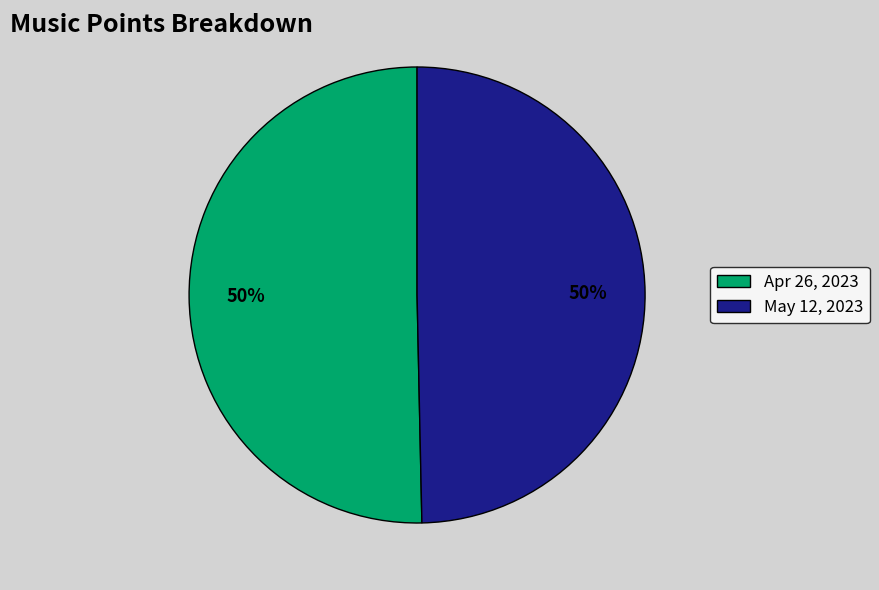

Combined, do Apr 26, 2023 and May 12, 2023 account for over 50%?

Yes